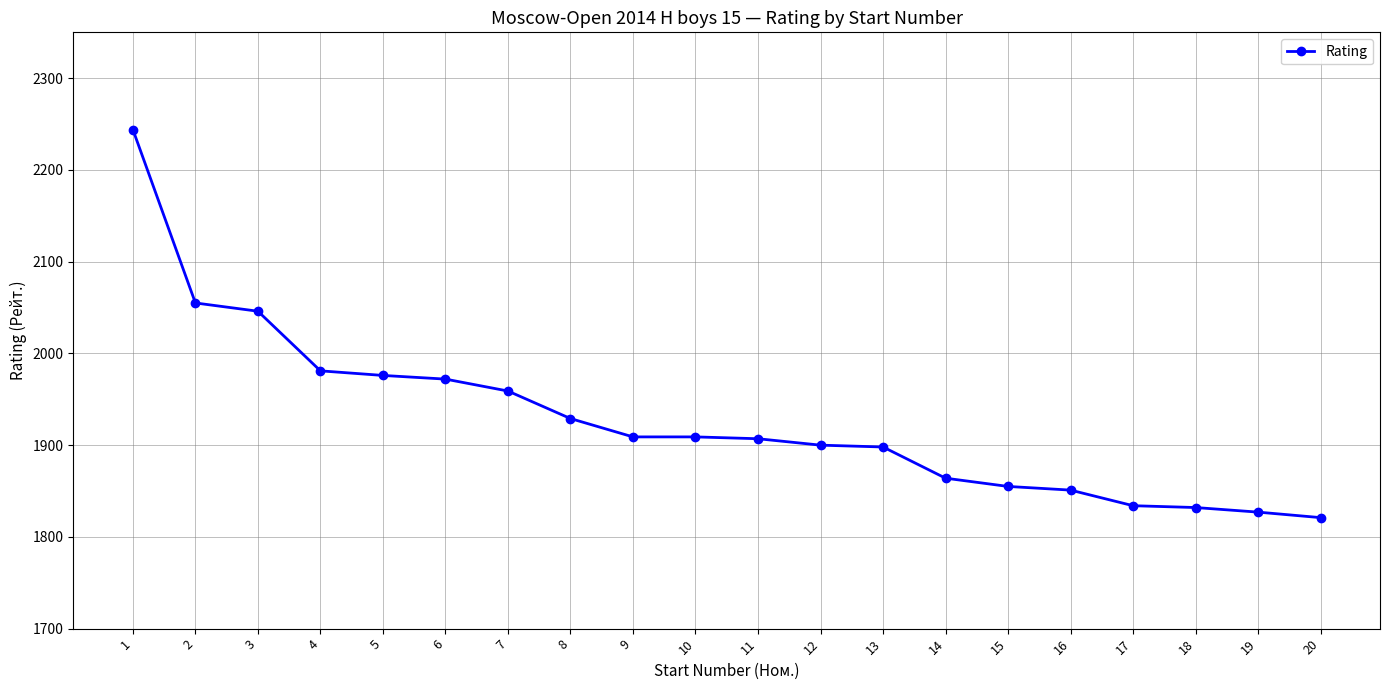

Where is the data nearest to the value 2032?

3